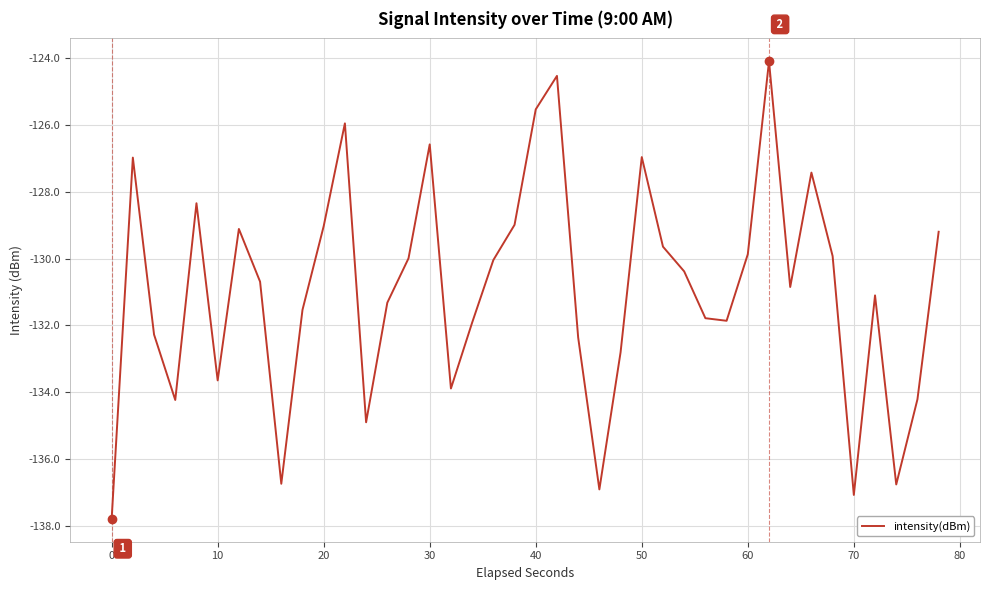

Is this an area chart (filled region under the line)?

No